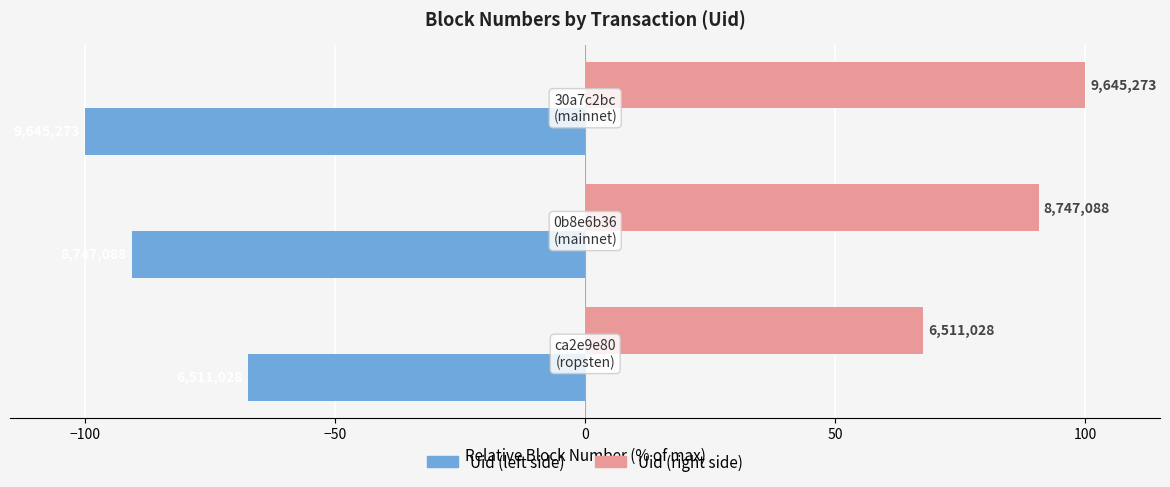

Does the chart contain stacked bars?

No